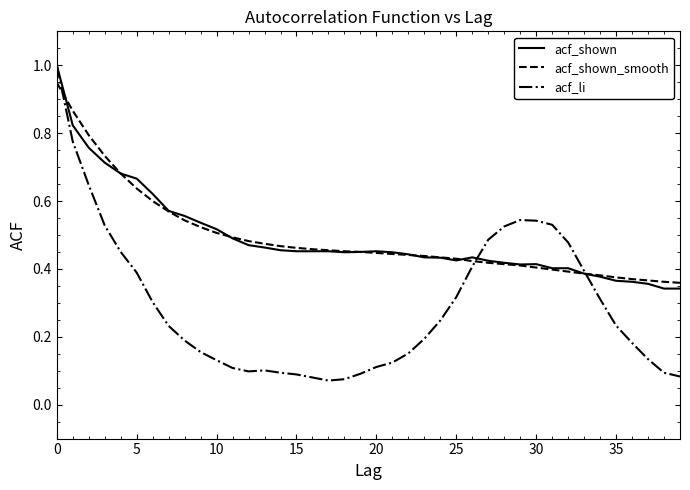

What is the greatest value displayed?

1.0